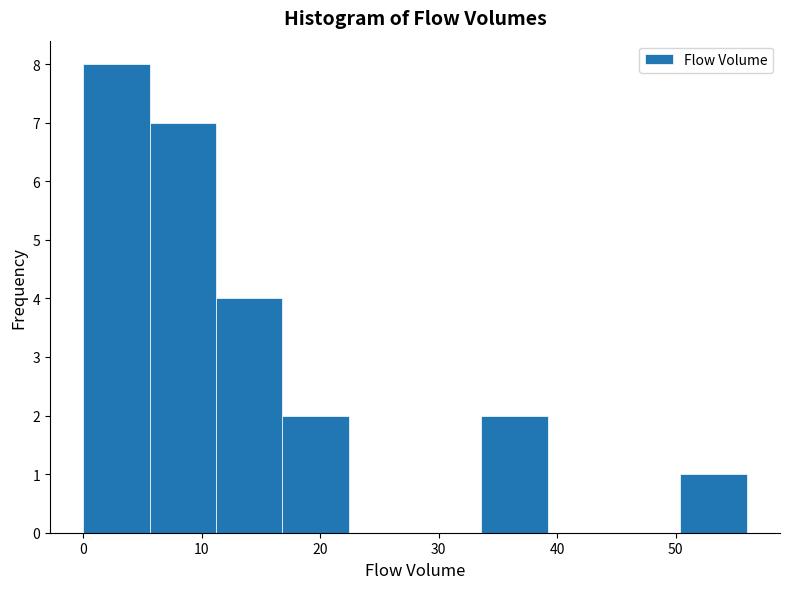

How tall is the bar that spans 33.6 to 39.2 on the x-axis? Neither the bar edges nor the heights are printed on the chart, so give them approximately, as read against the axes.

2